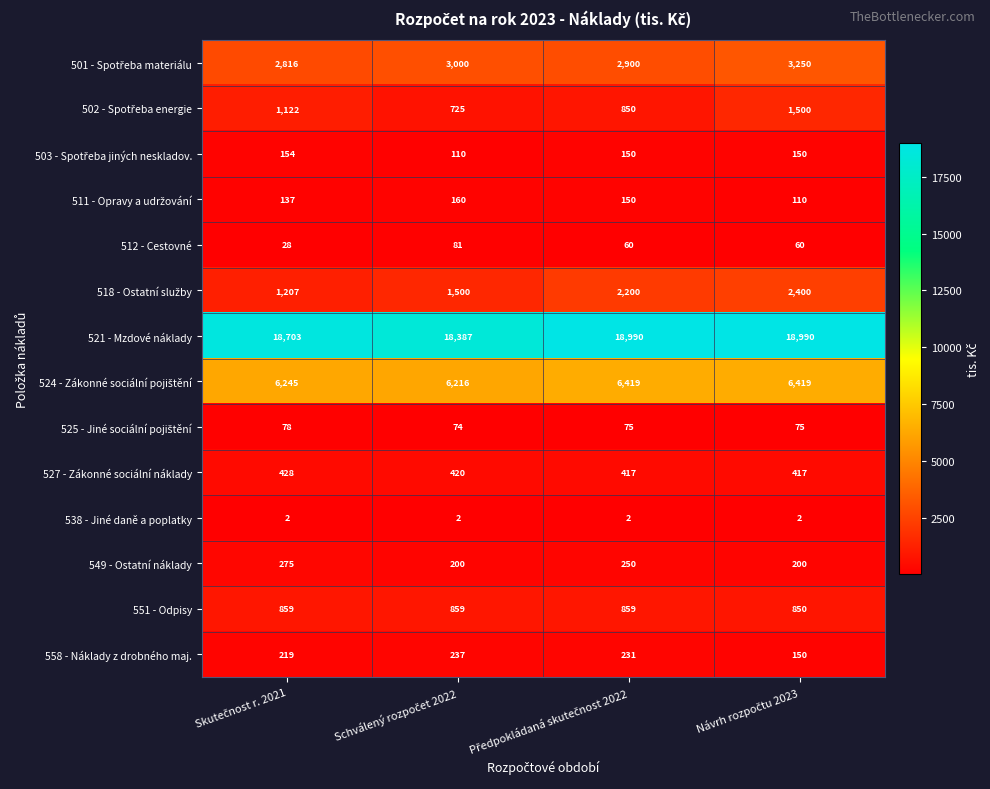

What is the average value of the 512 - Cestovné series?

57